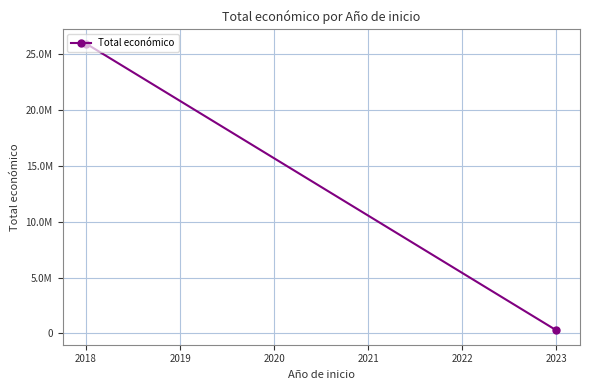

Reading right to left, transcribe all the data shown in this chart.

277458	25956897